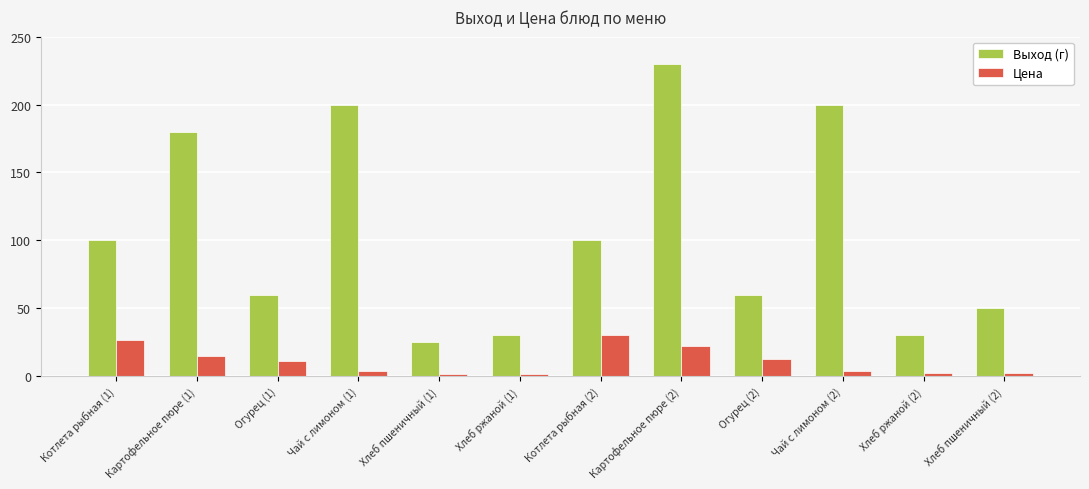

The value of Цена at Хлеб ржаной (1) is 1.9. True or false?

True